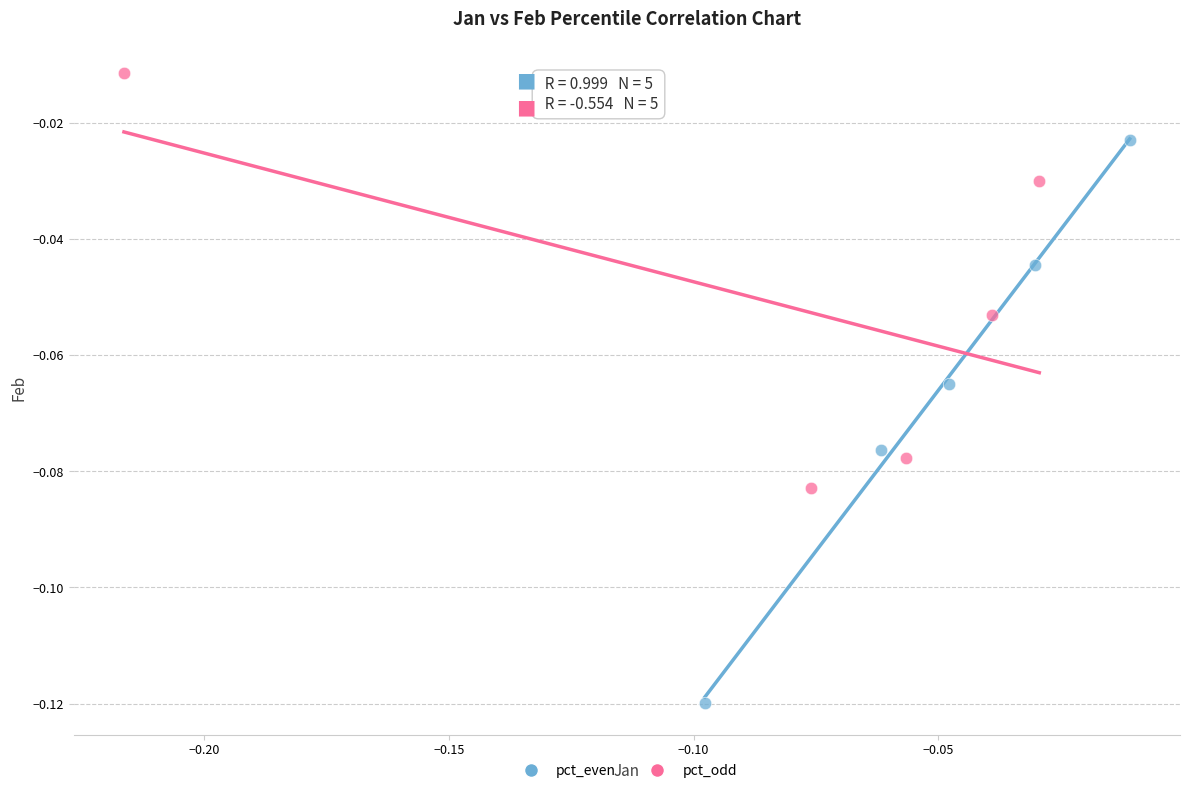

Which series reaches the minimum Y coordinate?

pct_even